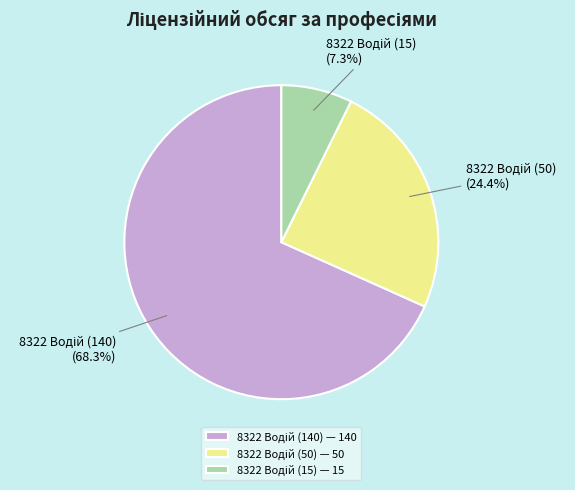

How many slices are in this pie chart?

3